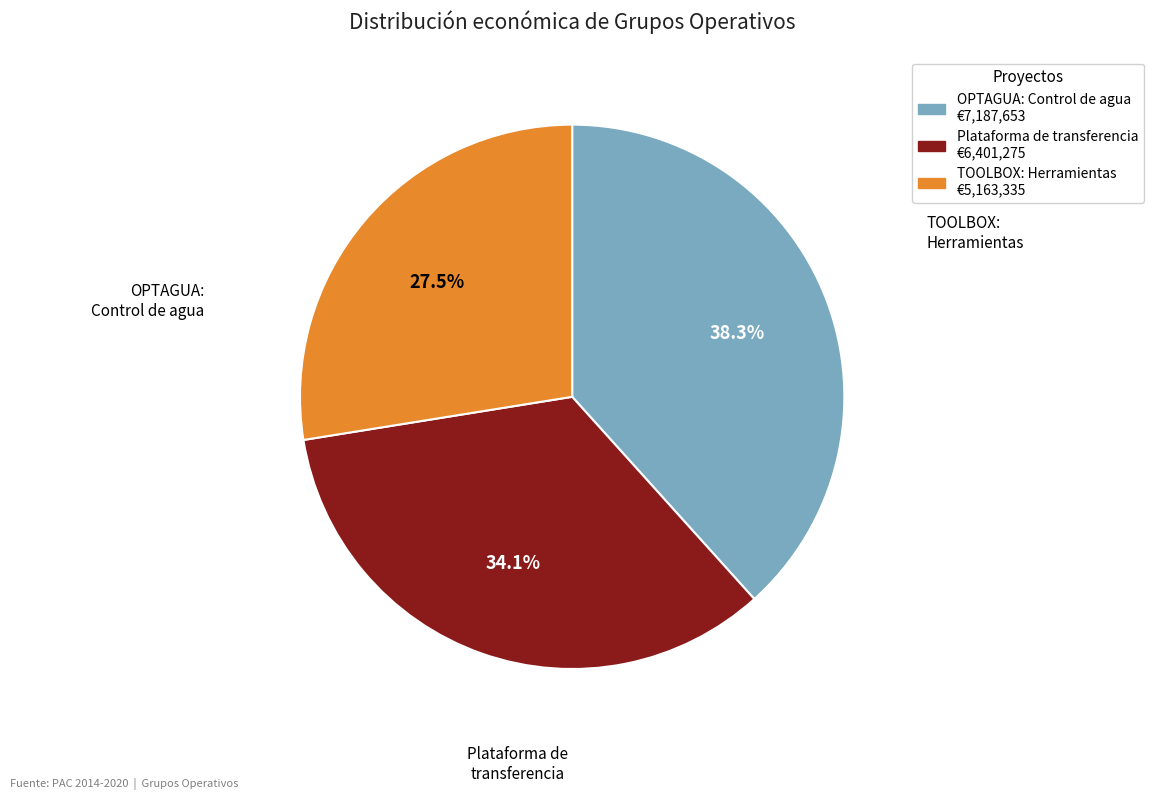

Does Plataforma de transferencia represent more than half of the total?

No